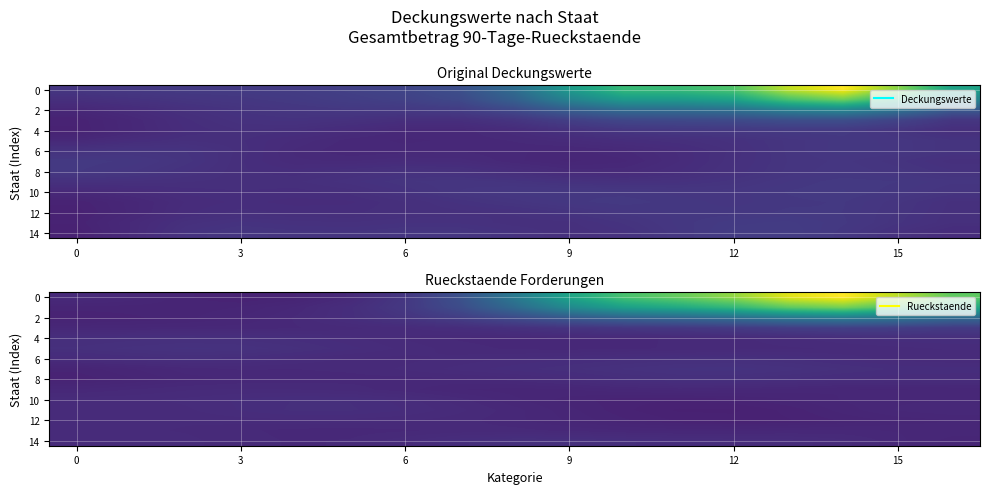

What is the total value across all series at 6?

2.3